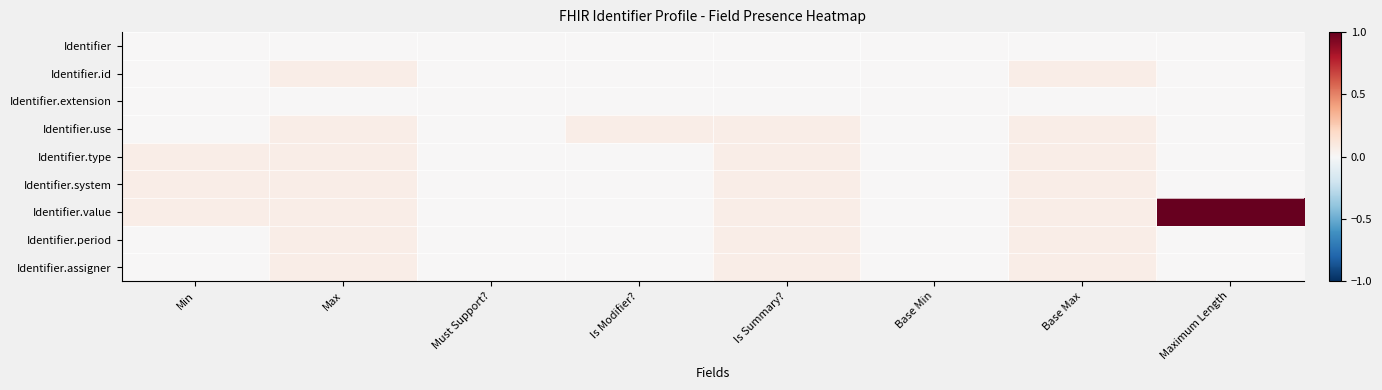

What is the total value across all series at Is Modifier??

0.1